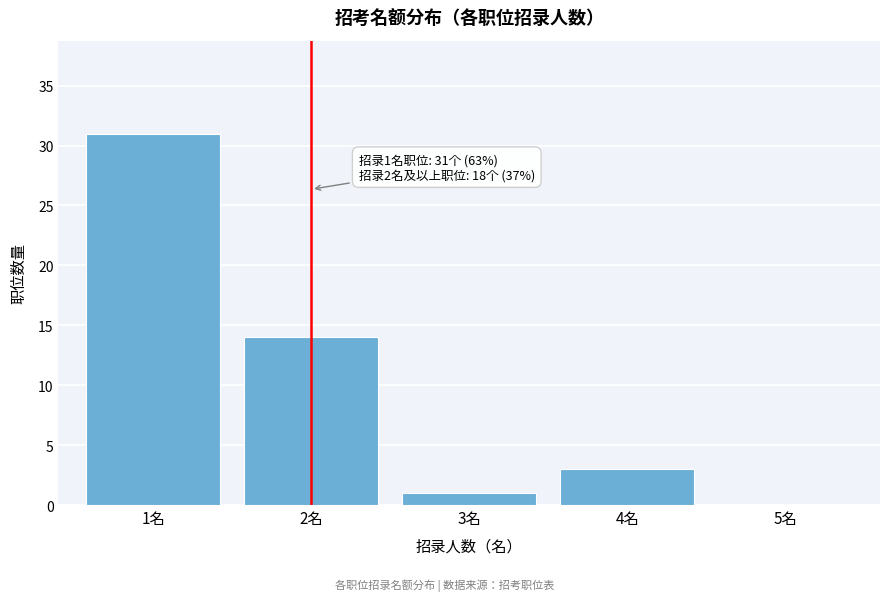

Reading left to right, extract all data points from this chart.

1名=31	2名=14	3名=1	4名=3	5名=0